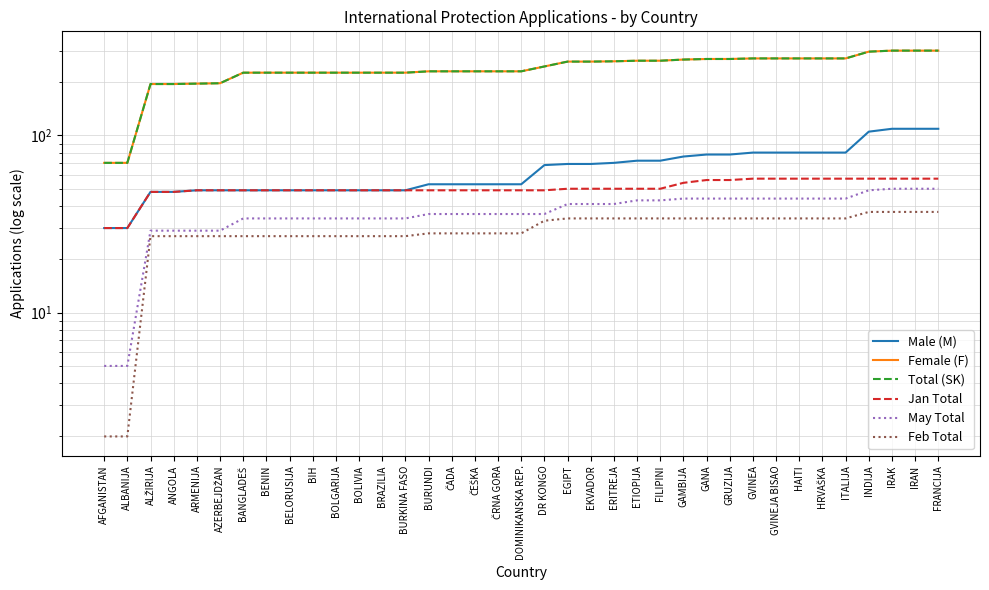

At which category does the chart reach its peak across all series?

IRAK